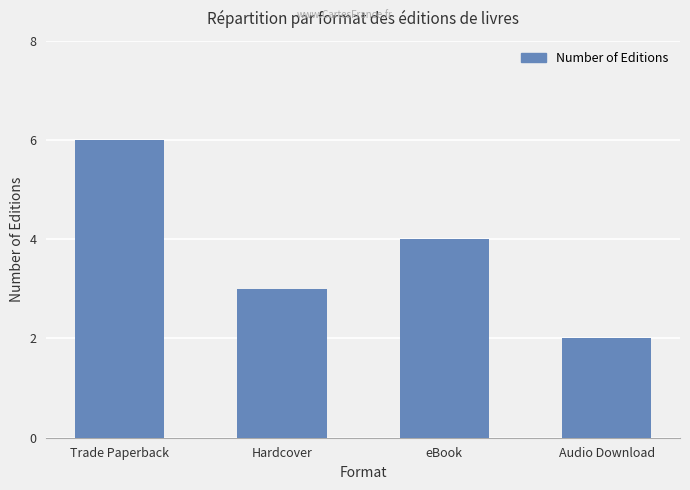

How many categories are shown in the chart?

4